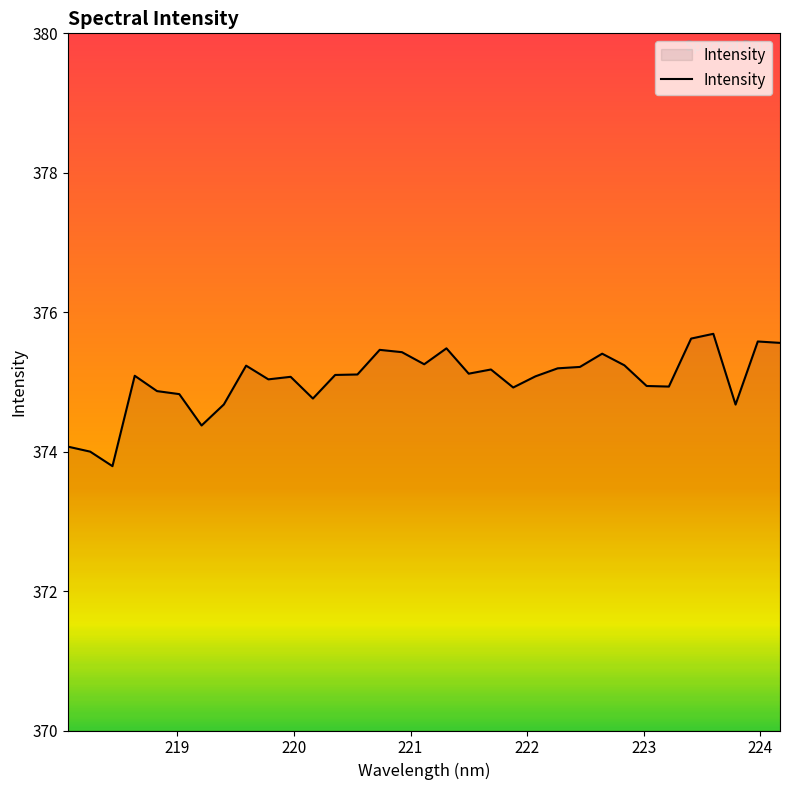

What is the difference between the maximum and minimum values?

1.9